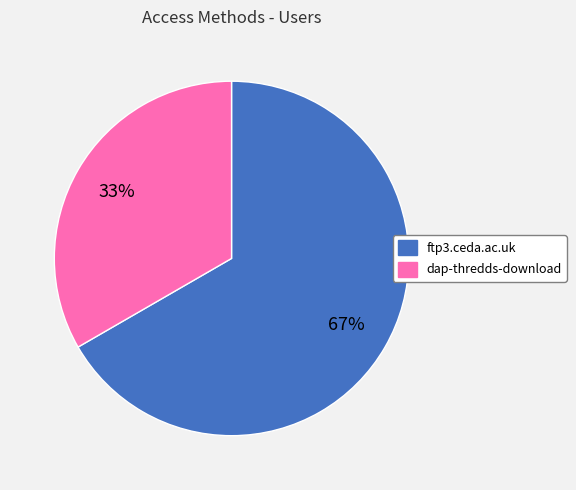

What is the ratio of the value at ftp3.ceda.ac.uk to the value at dap-thredds-download?

2.0